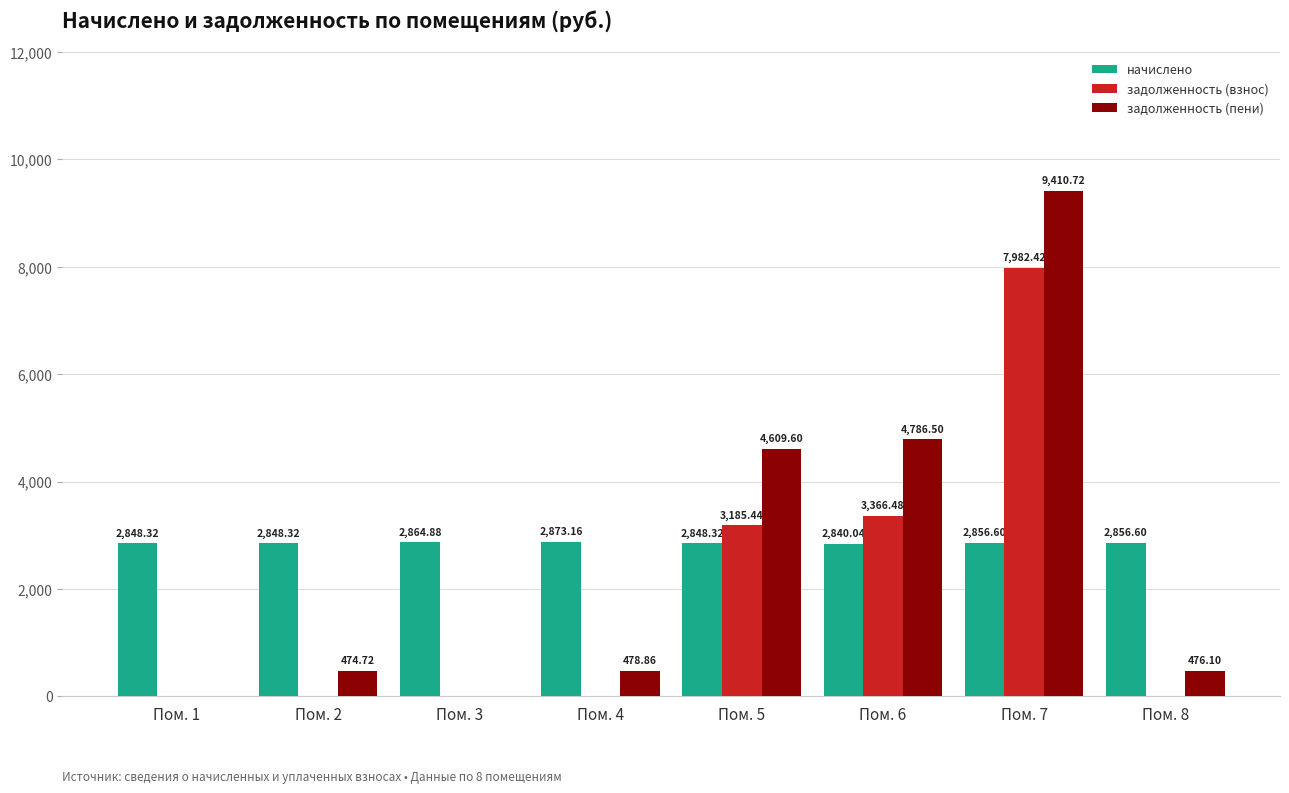

Which series has the largest range (max minus min)?

задолженность (пени)